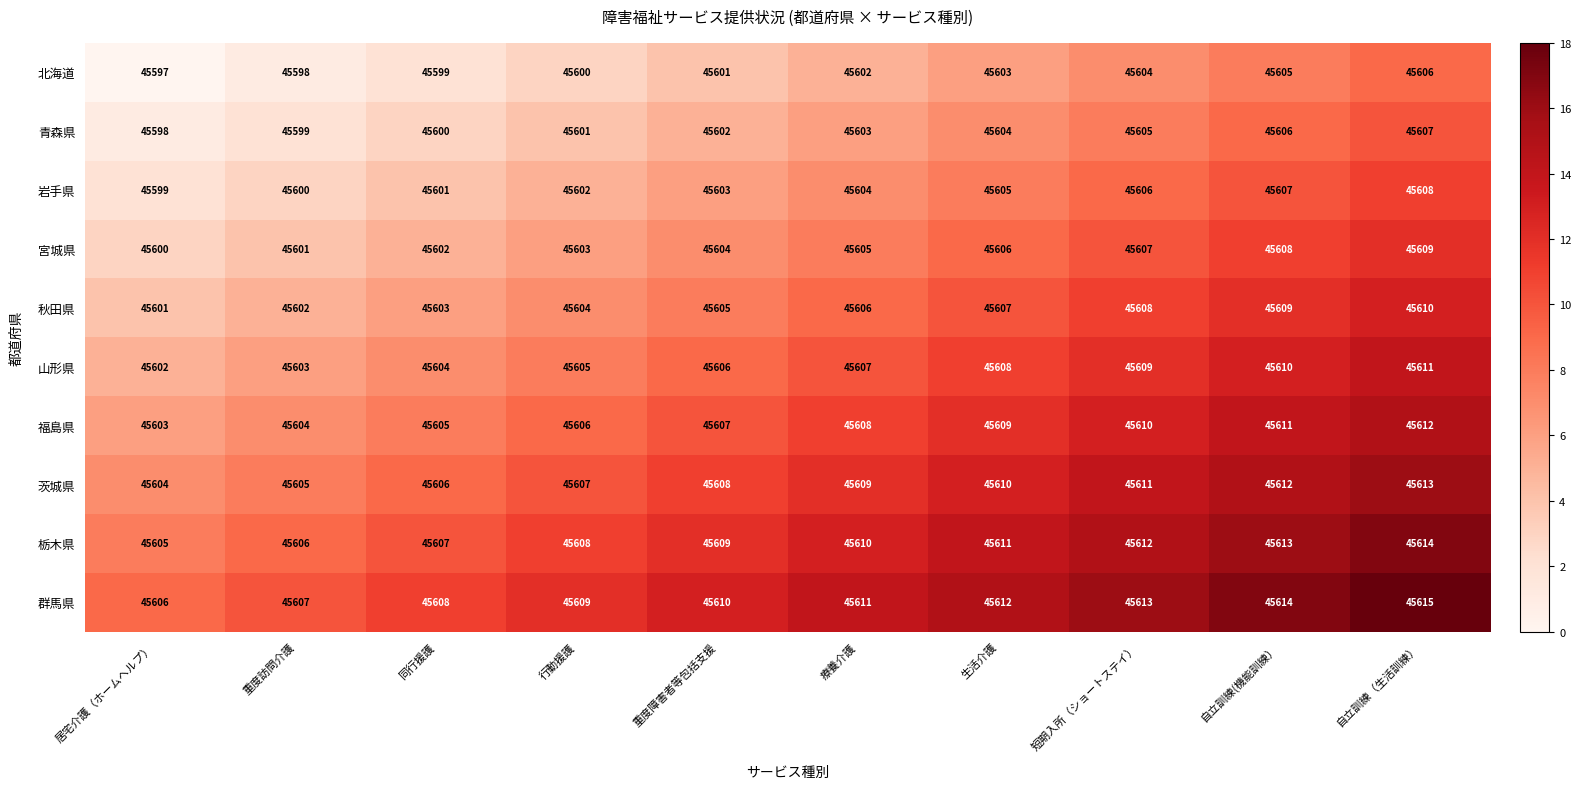

At which category is the sum across all series the highest?

自立訓練（生活訓練）